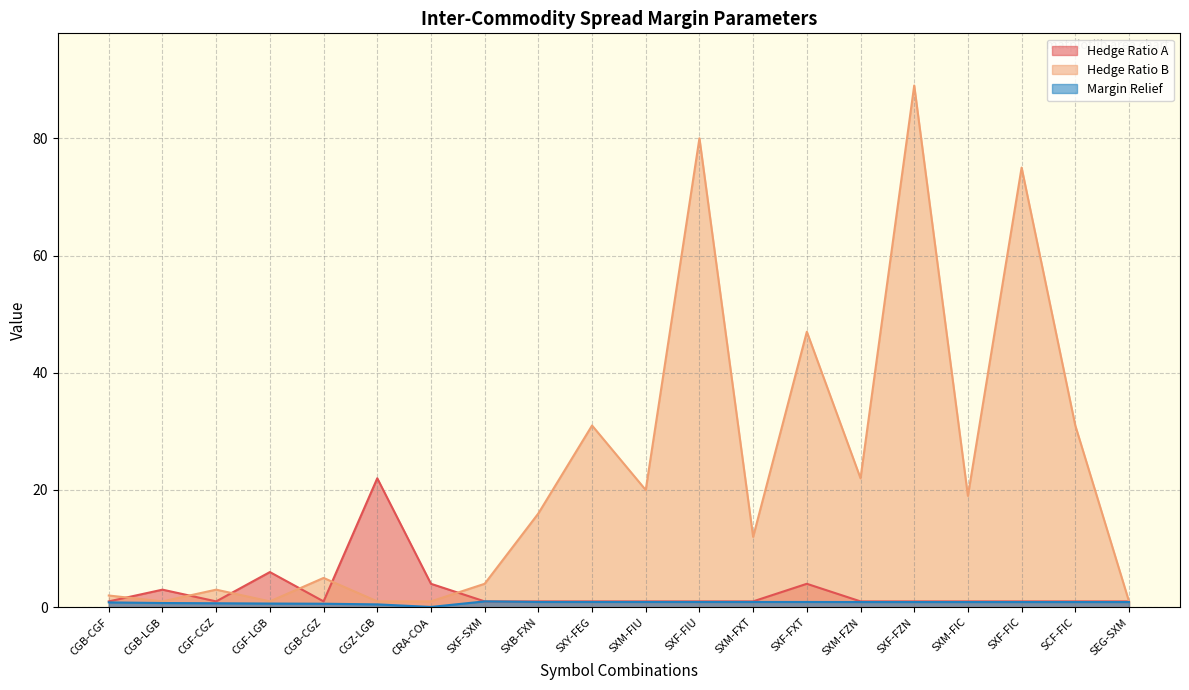

True or false: Margin Relief has a value of 1.5 at SXF-SXM.

False